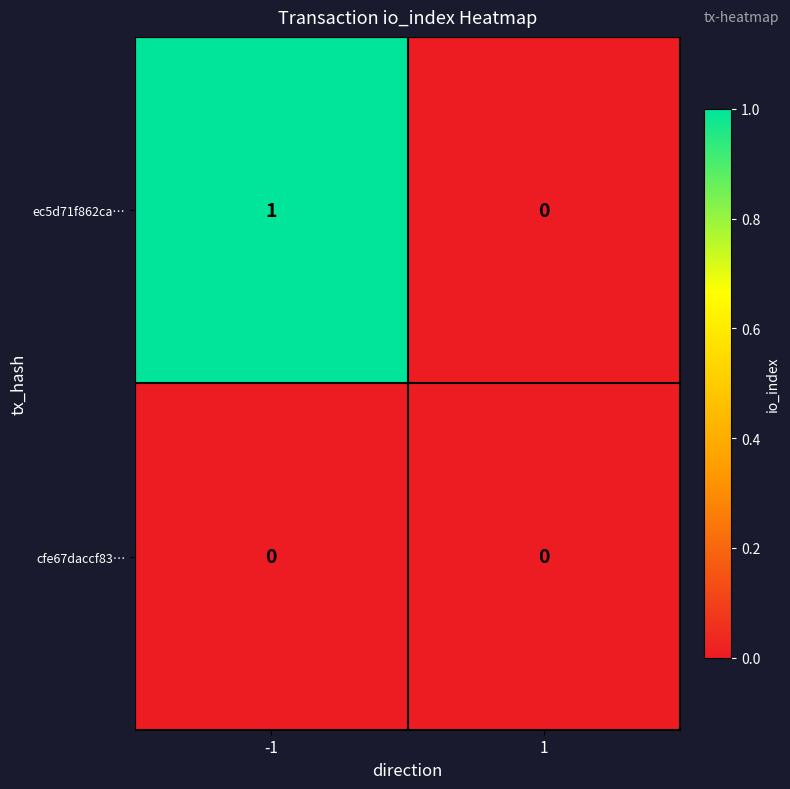

Which series has the largest range (max minus min)?

ec5d71f862ca…